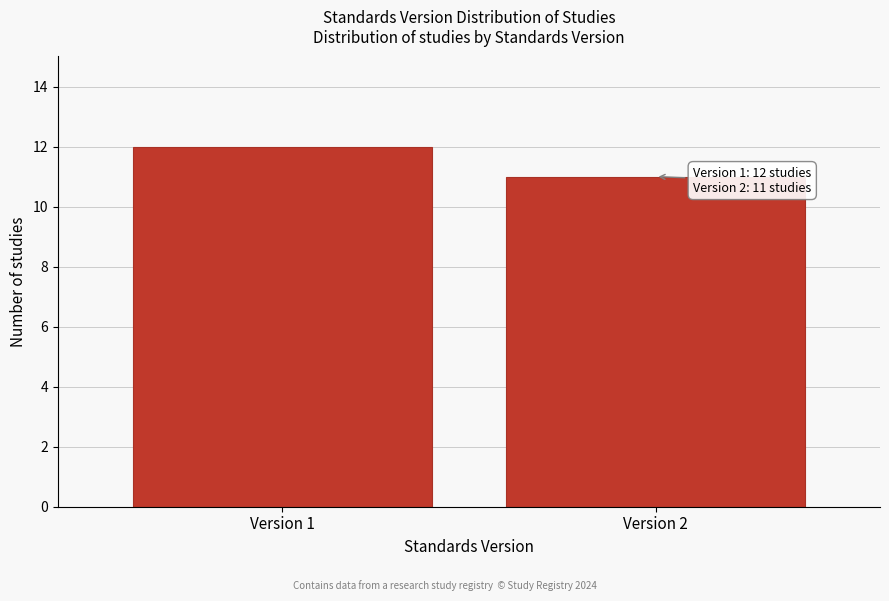

Reading left to right, transcribe all the data shown in this chart.

12	11